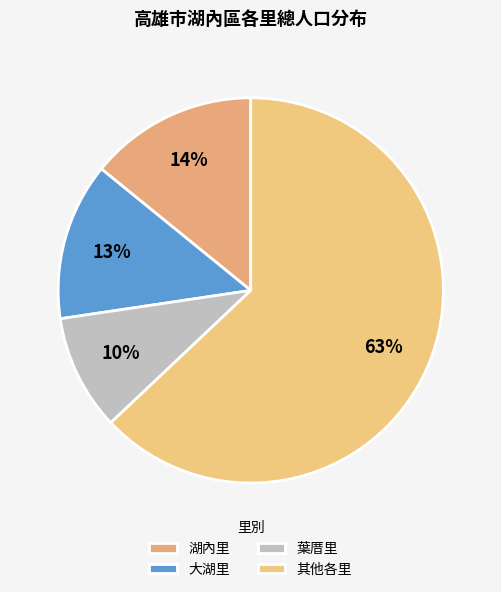

How many slices are in this pie chart?

4